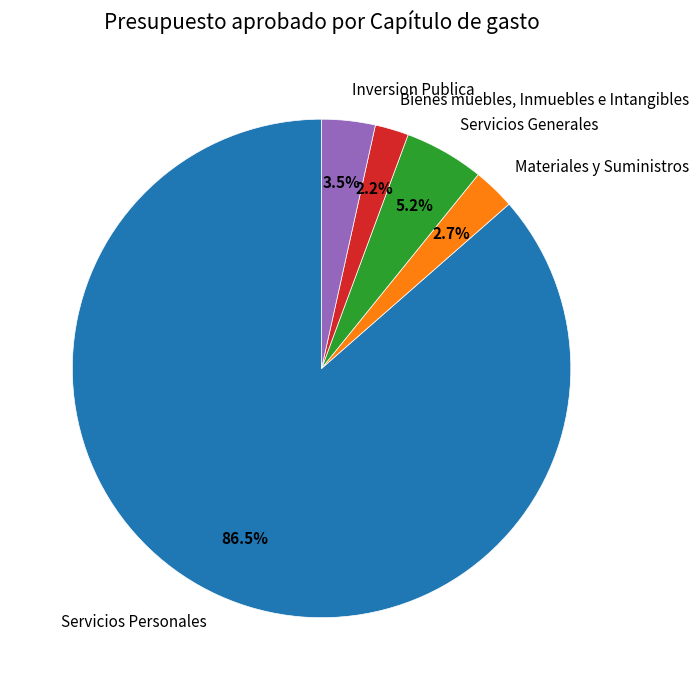

Between Bienes muebles, Inmuebles e Intangibles and Inversion Publica, which is larger?

Inversion Publica